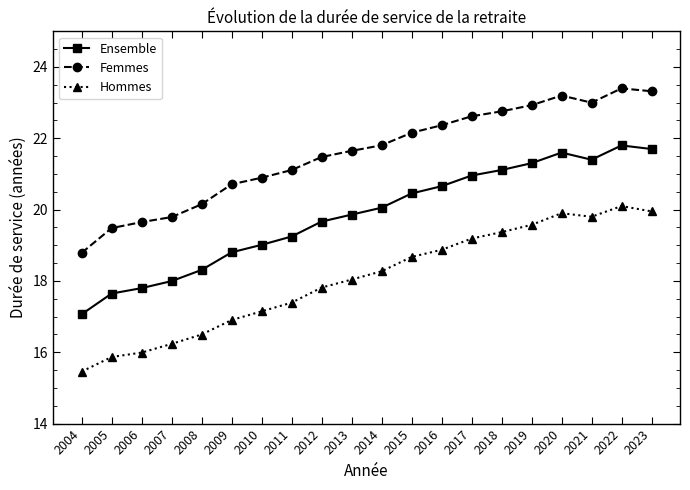

What is the difference between the maximum and minimum values in the Hommes series?

4.6